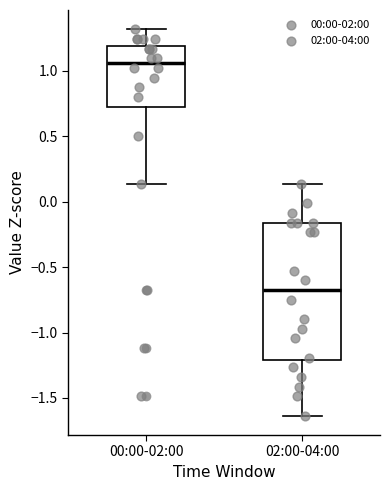

Which box is the tallest, from its lower edge to its upper edge?

02:00-04:00